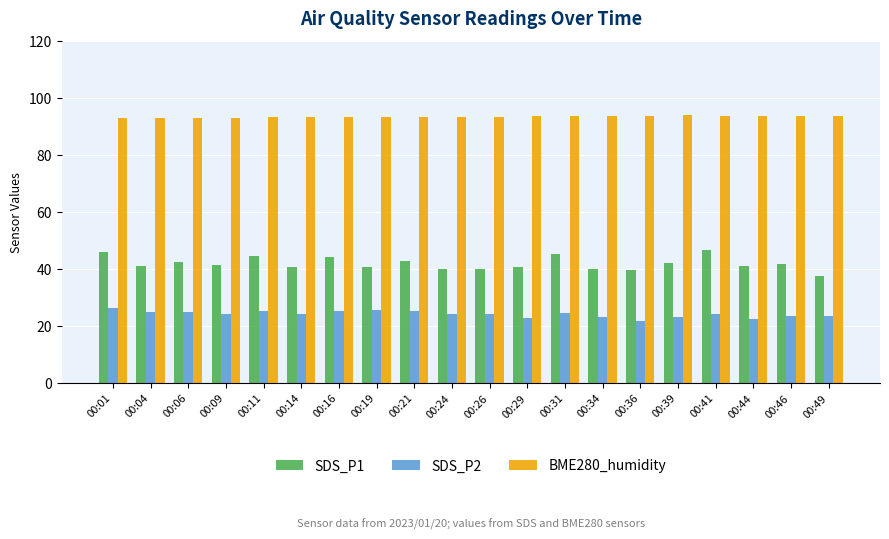

What is the difference between the second highest and minimum values in the SDS_P1 series?

8.6